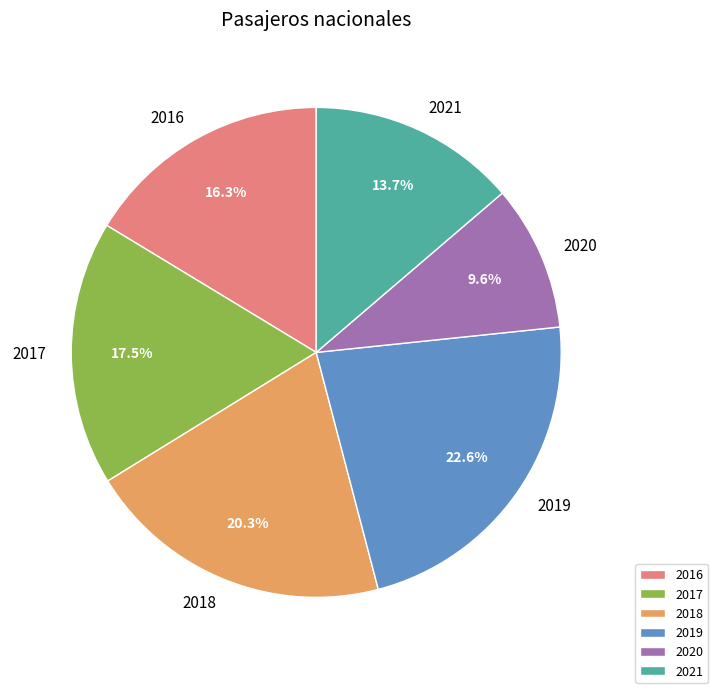

Which slice is the smallest?

2020